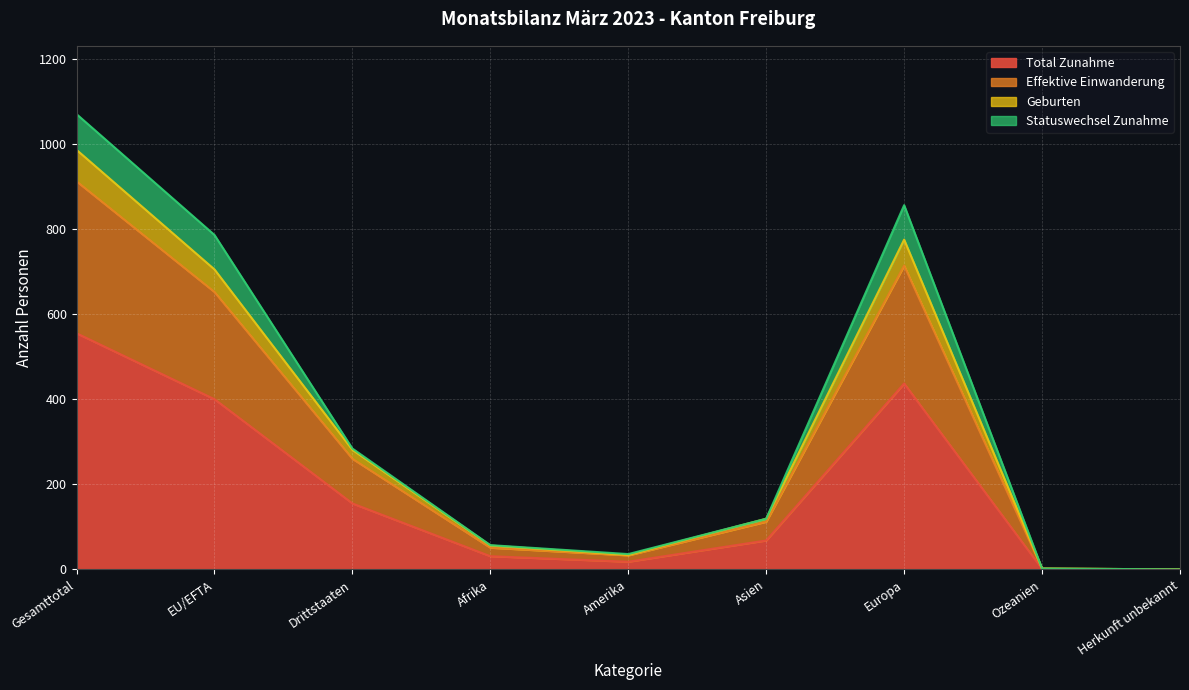

True or false: Total Zunahme has more than 2 interior local peaks.

False